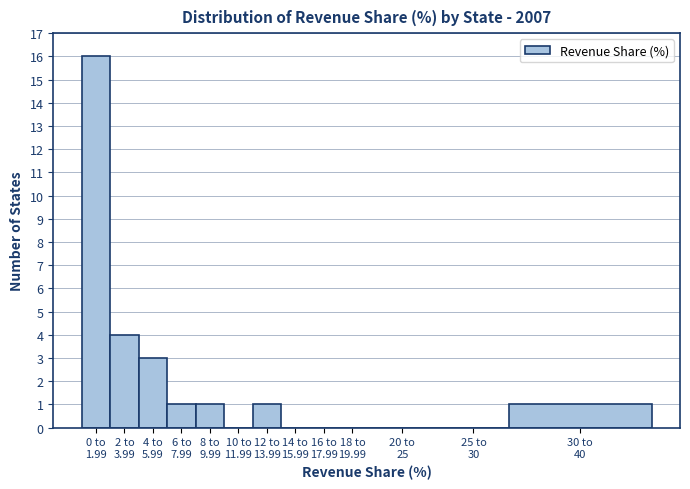

What is the greatest value displayed?

16